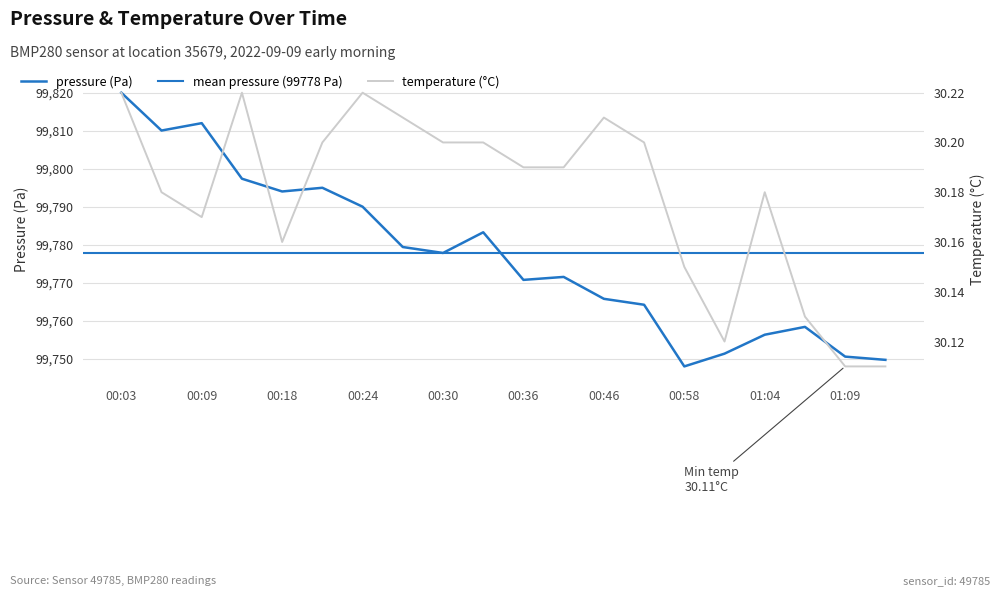

At which category is the sum across all series the highest?

00:03